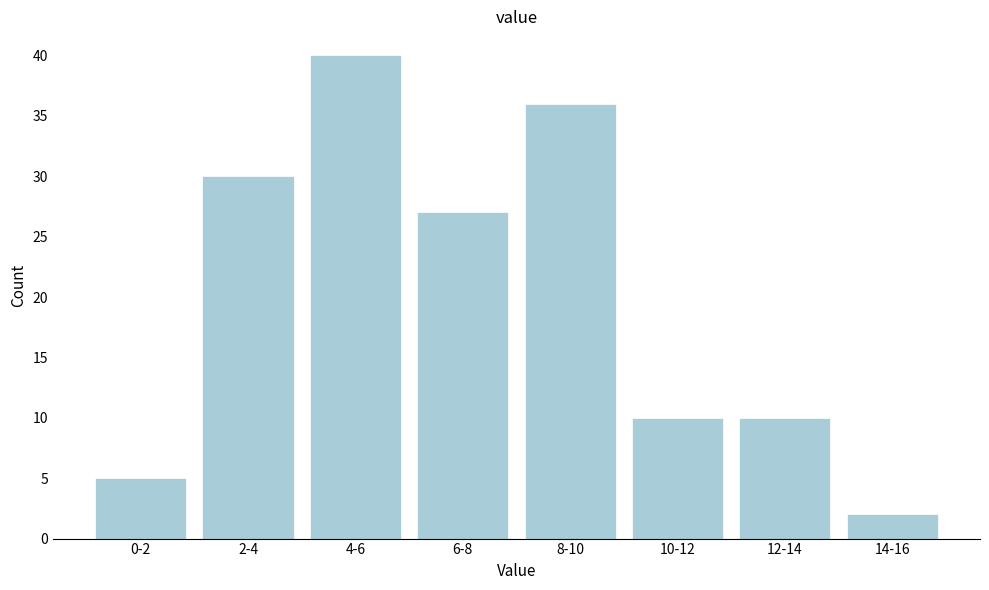

Reading left to right, list all the values displayed in this chart.

0-2=5	2-4=30	4-6=40	6-8=27	8-10=36	10-12=10	12-14=10	14-16=2